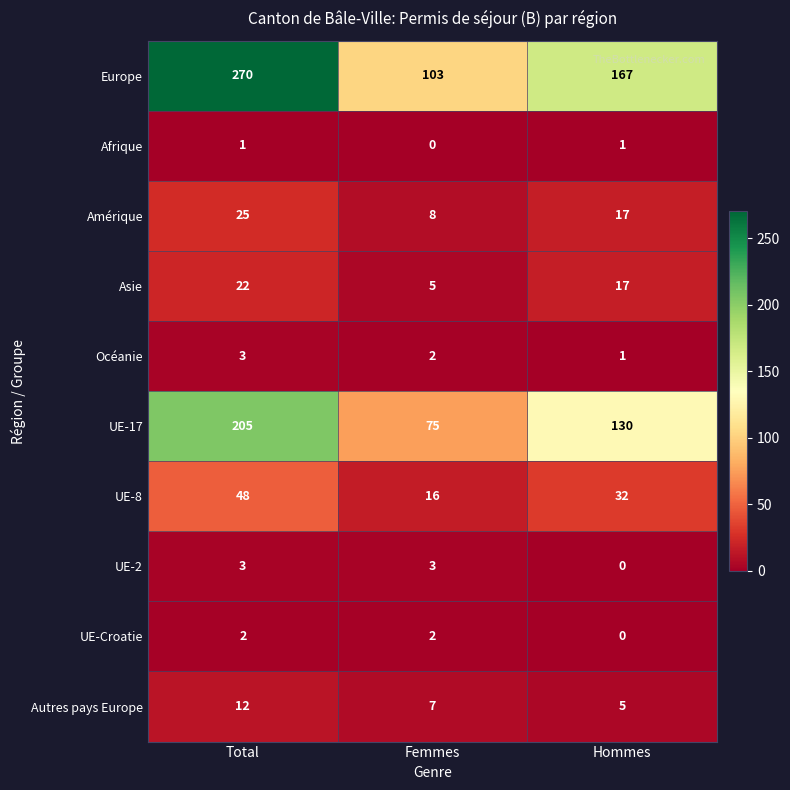

What is the minimum value for Amérique?

8